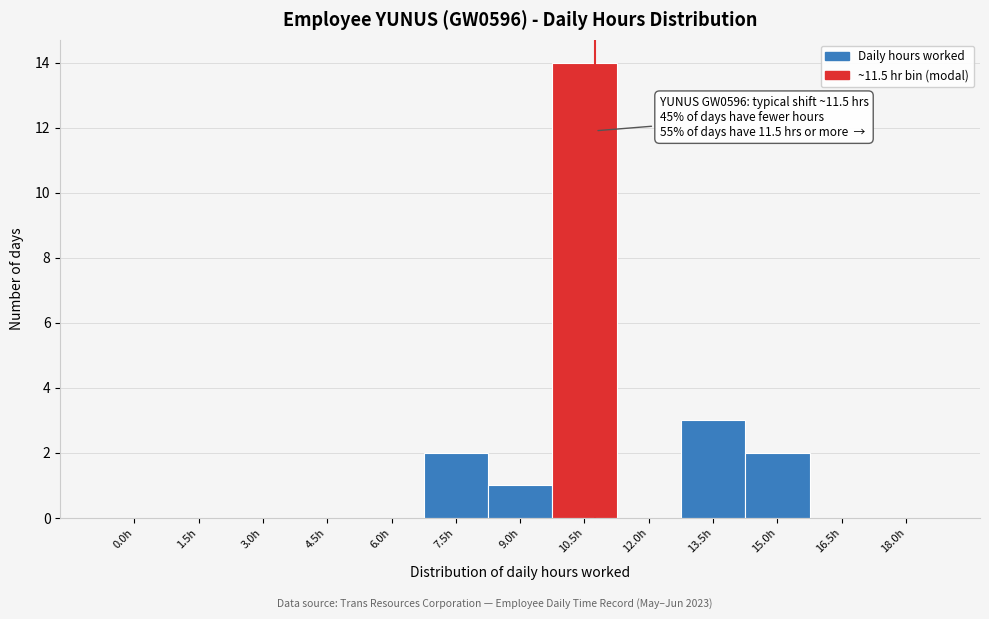

Reading left to right, transcribe all the data shown in this chart.

0.0h=0	1.5h=0	3.0h=0	4.5h=0	6.0h=0	7.5h=2	9.0h=1	10.5h=14	12.0h=0	13.5h=3	15.0h=2	16.5h=0	18.0h=0